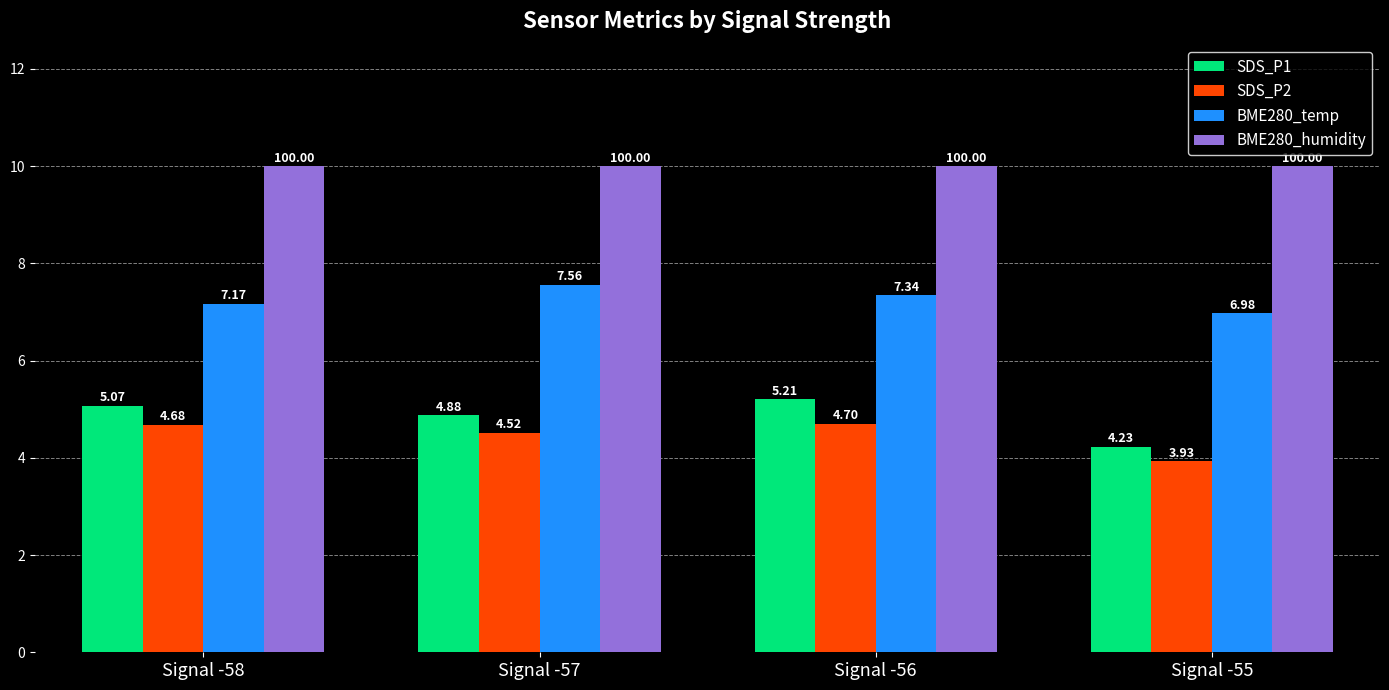

How many groups of bars are there?

4